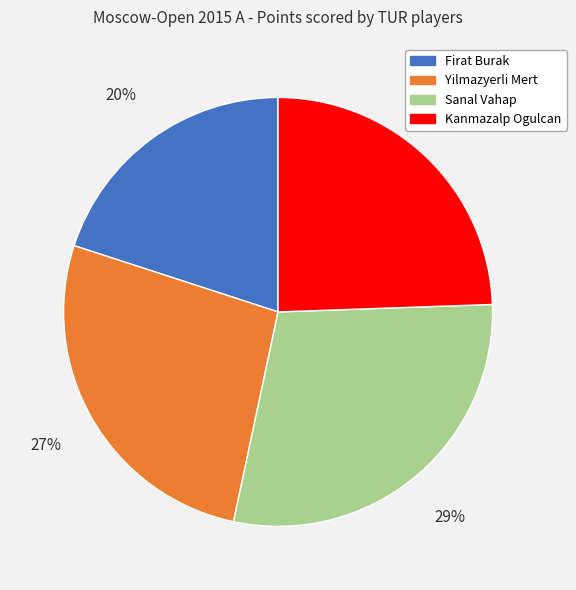

Rank the categories by value from lowest to highest.

Firat Burak, Kanmazalp Ogulcan, Yilmazyerli Mert, Sanal Vahap